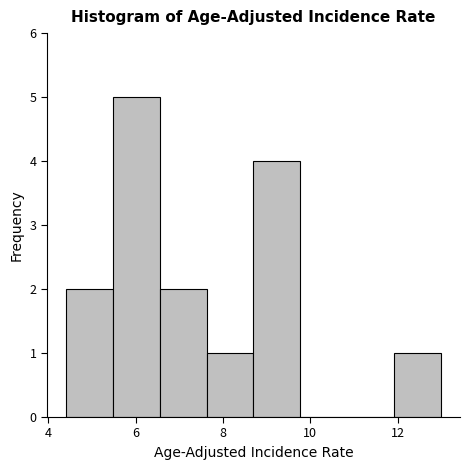

Reading left to right, transcribe this chart: for each bar, give the range it covers on the x-axis and its height. Neither the bar edges nor the heights are printed on the chart, so give them approximately, as read against the axes.

4.4 to 5.4: 2
5.4 to 6.6: 5
6.6 to 7.6: 2
7.6 to 8.8: 1
8.8 to 9.8: 4
9.8 to 10.8: 0
10.8 to 12.0: 0
12.0 to 13.0: 1